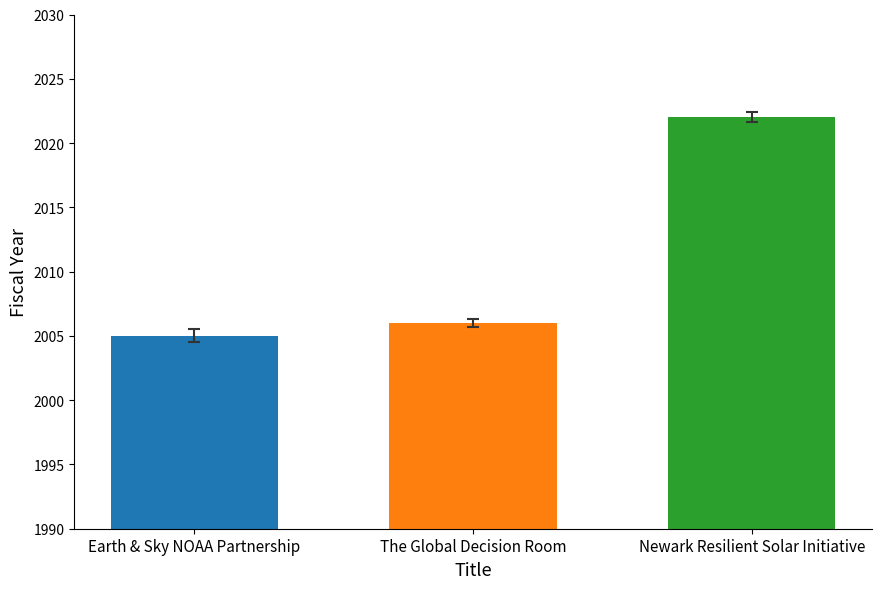

How many distinct data groups are displayed?

1